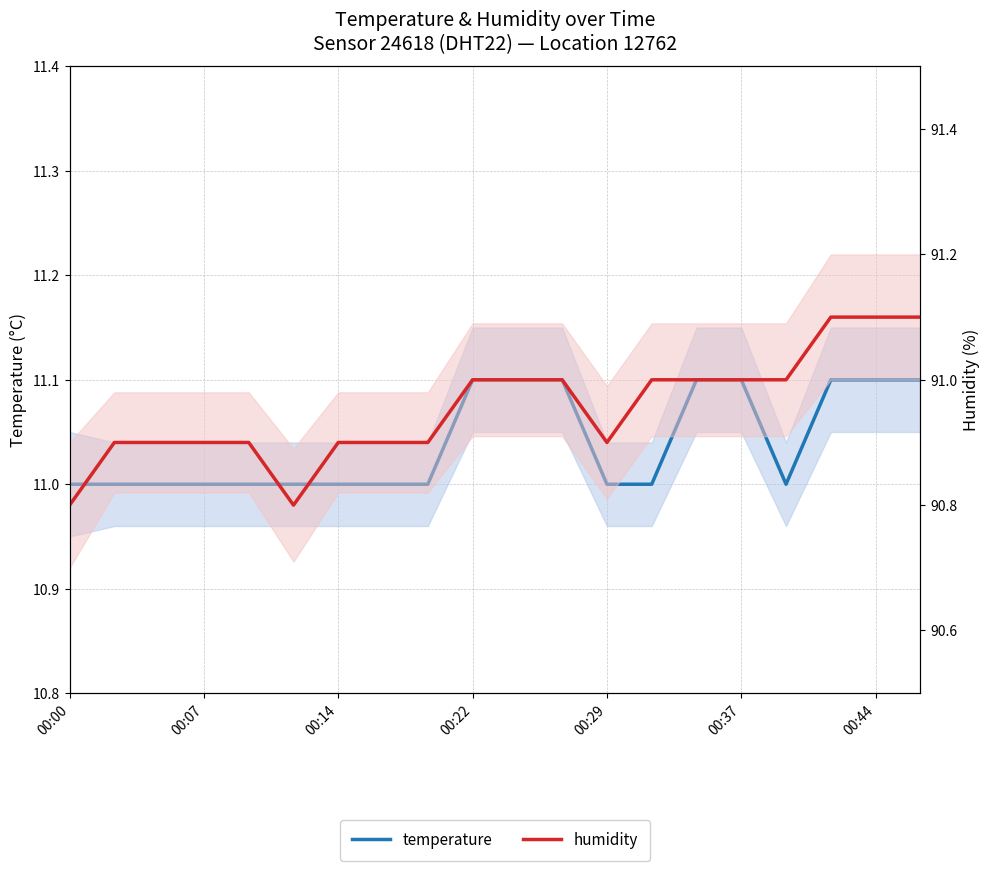

The value of humidity at 00:29 is 90.9. True or false?

True